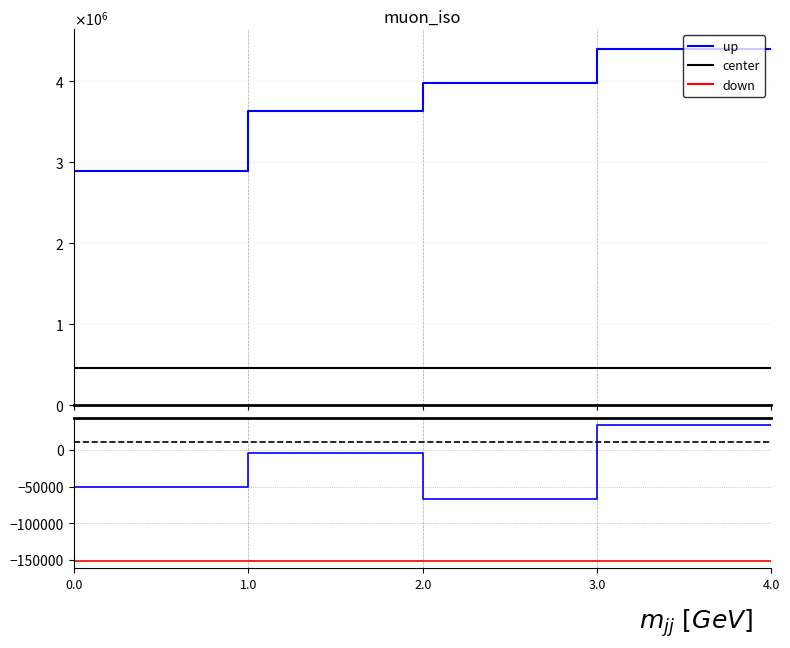

What is the average value of the up series?

-21976